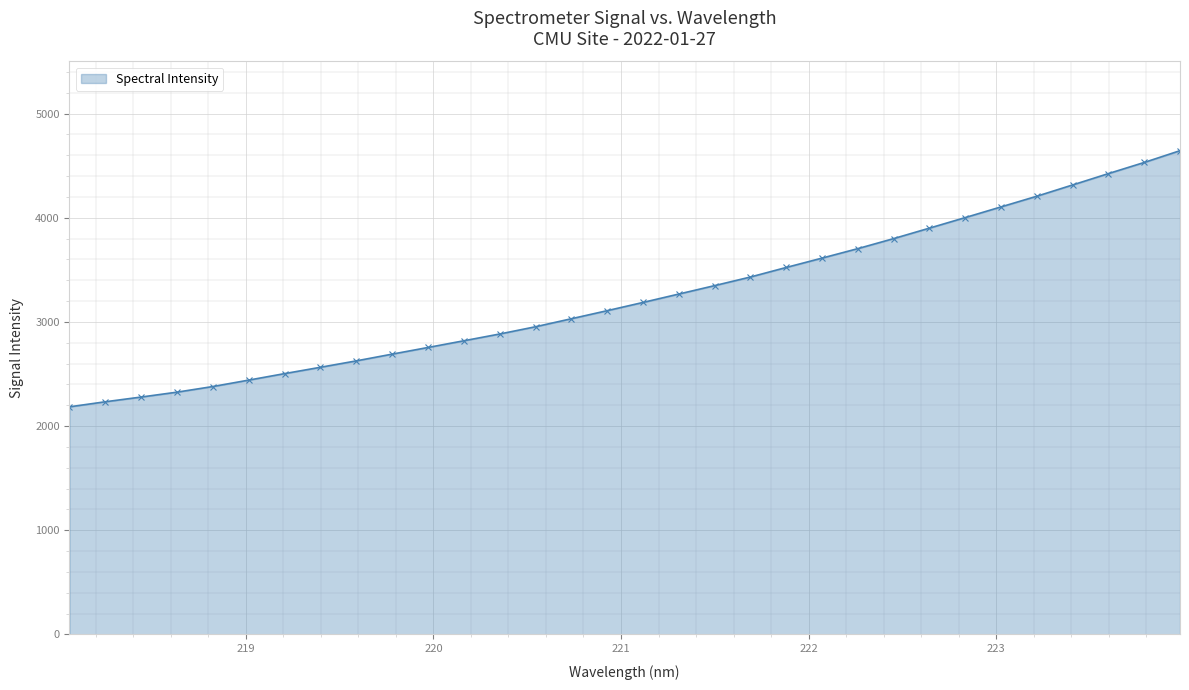

What is the minimum value shown in the chart?

2184.7